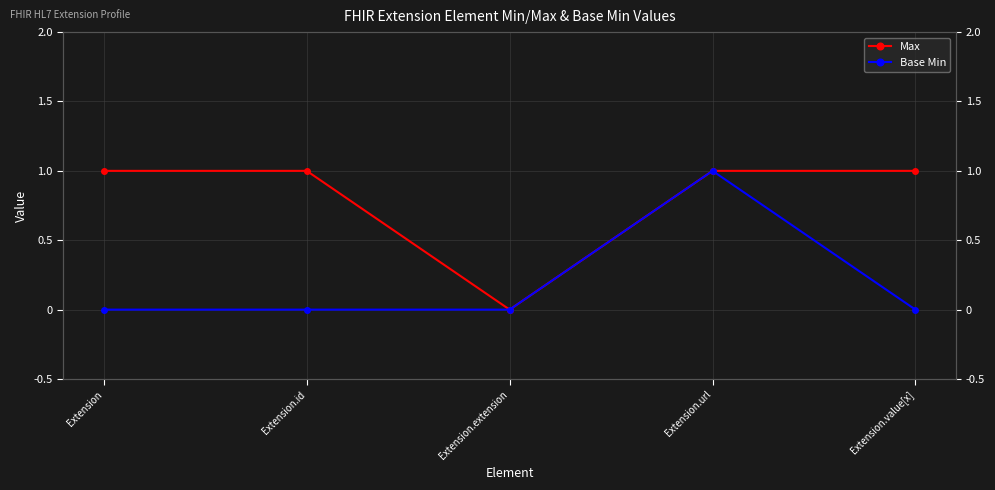

Rank the series by their maximum value, from lowest to highest.

Max, Base Min